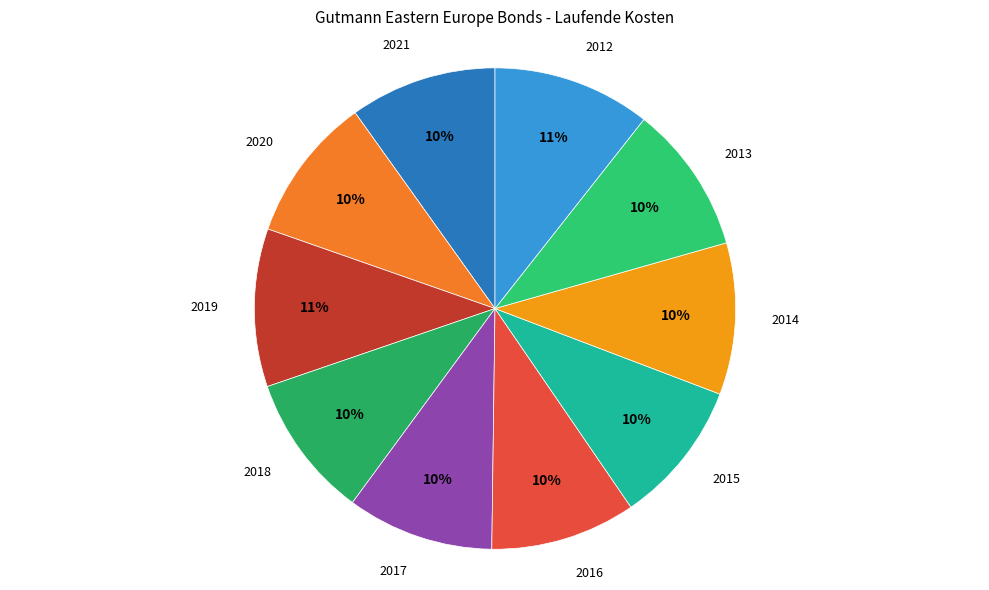

To the nearest percent, what portion does 2013 represent?

10%